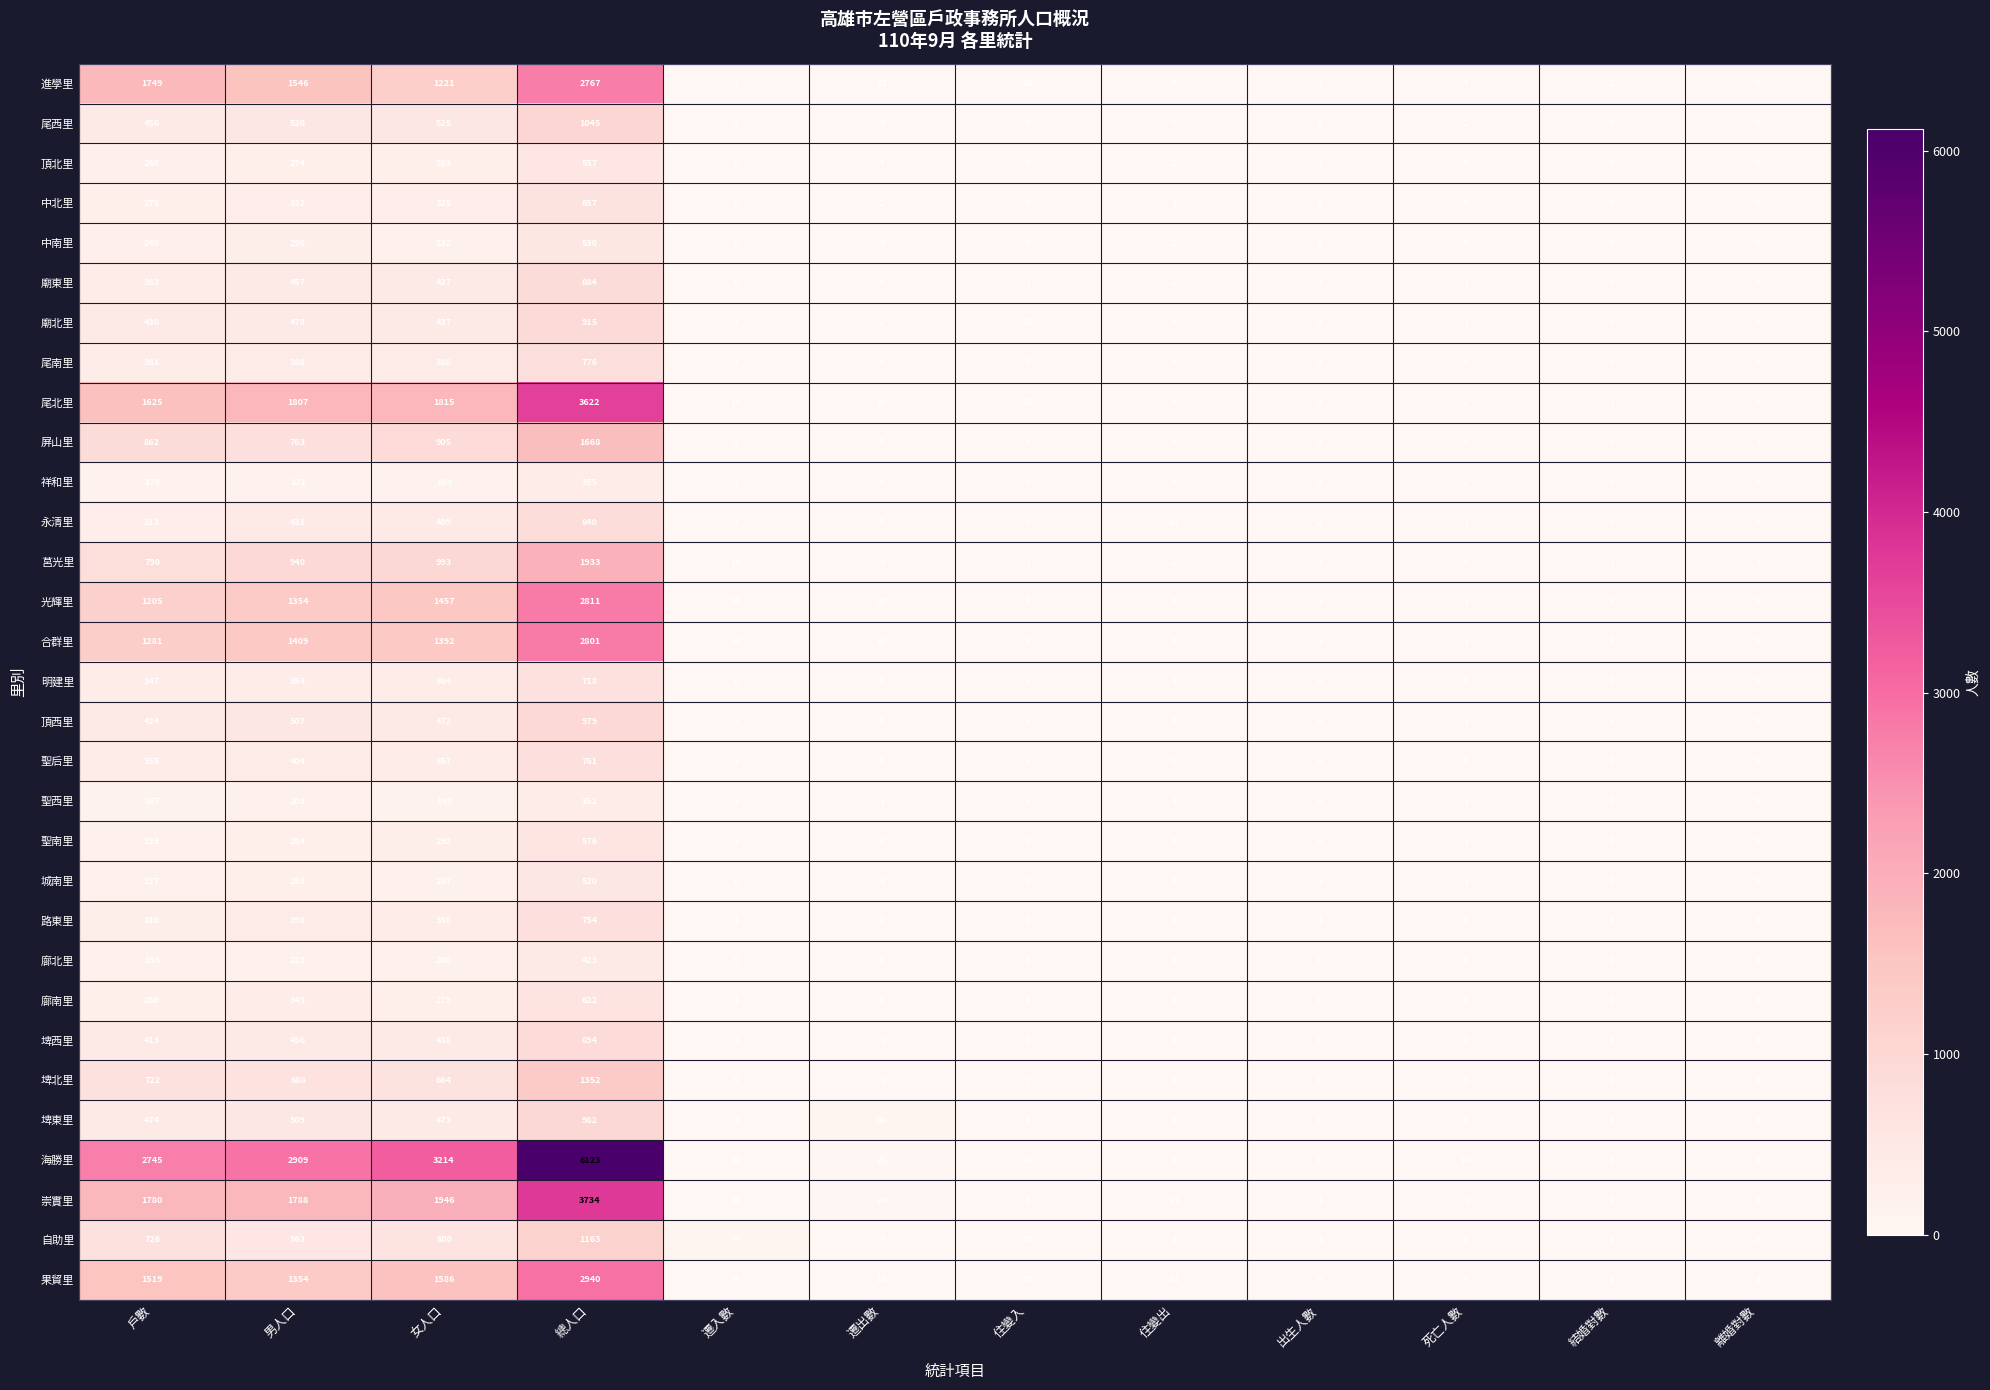

Between 總人口 and 住變入, which series saw the biggest shift?

海勝里